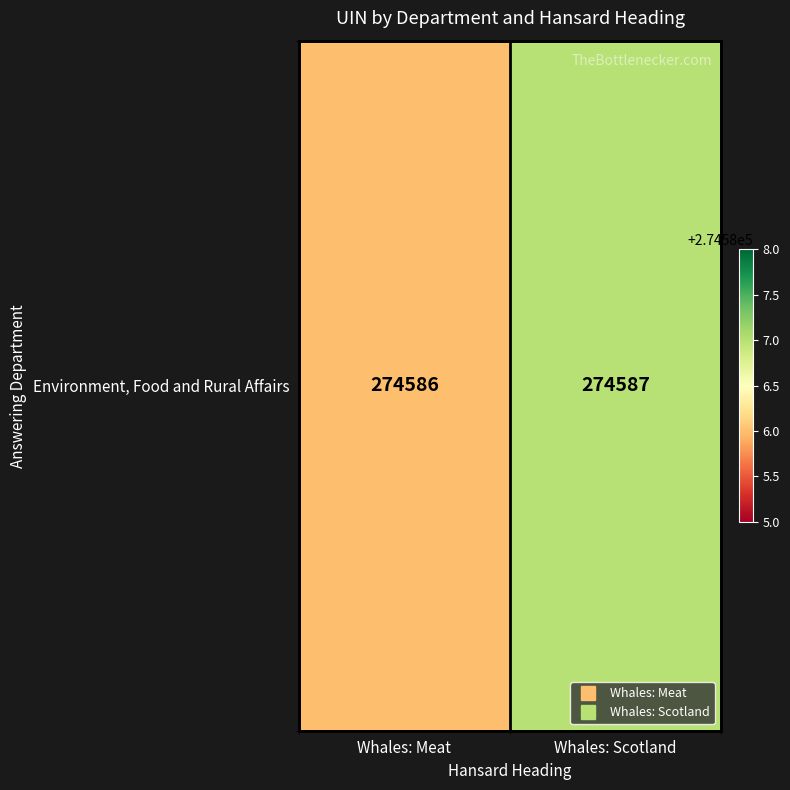

Rank the categories by value from lowest to highest.

Whales: Meat, Whales: Scotland